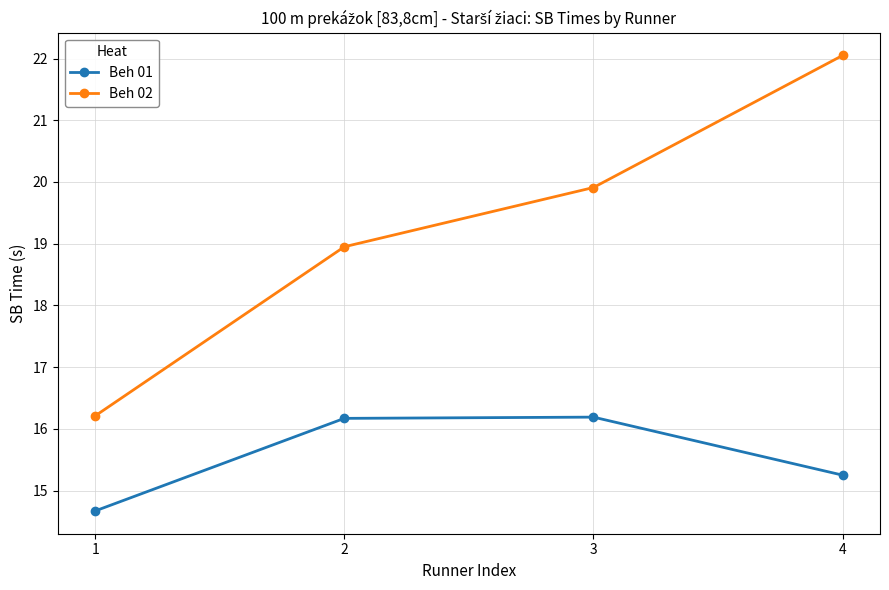

The value of Beh 01 at 1 is 22.4. True or false?

False